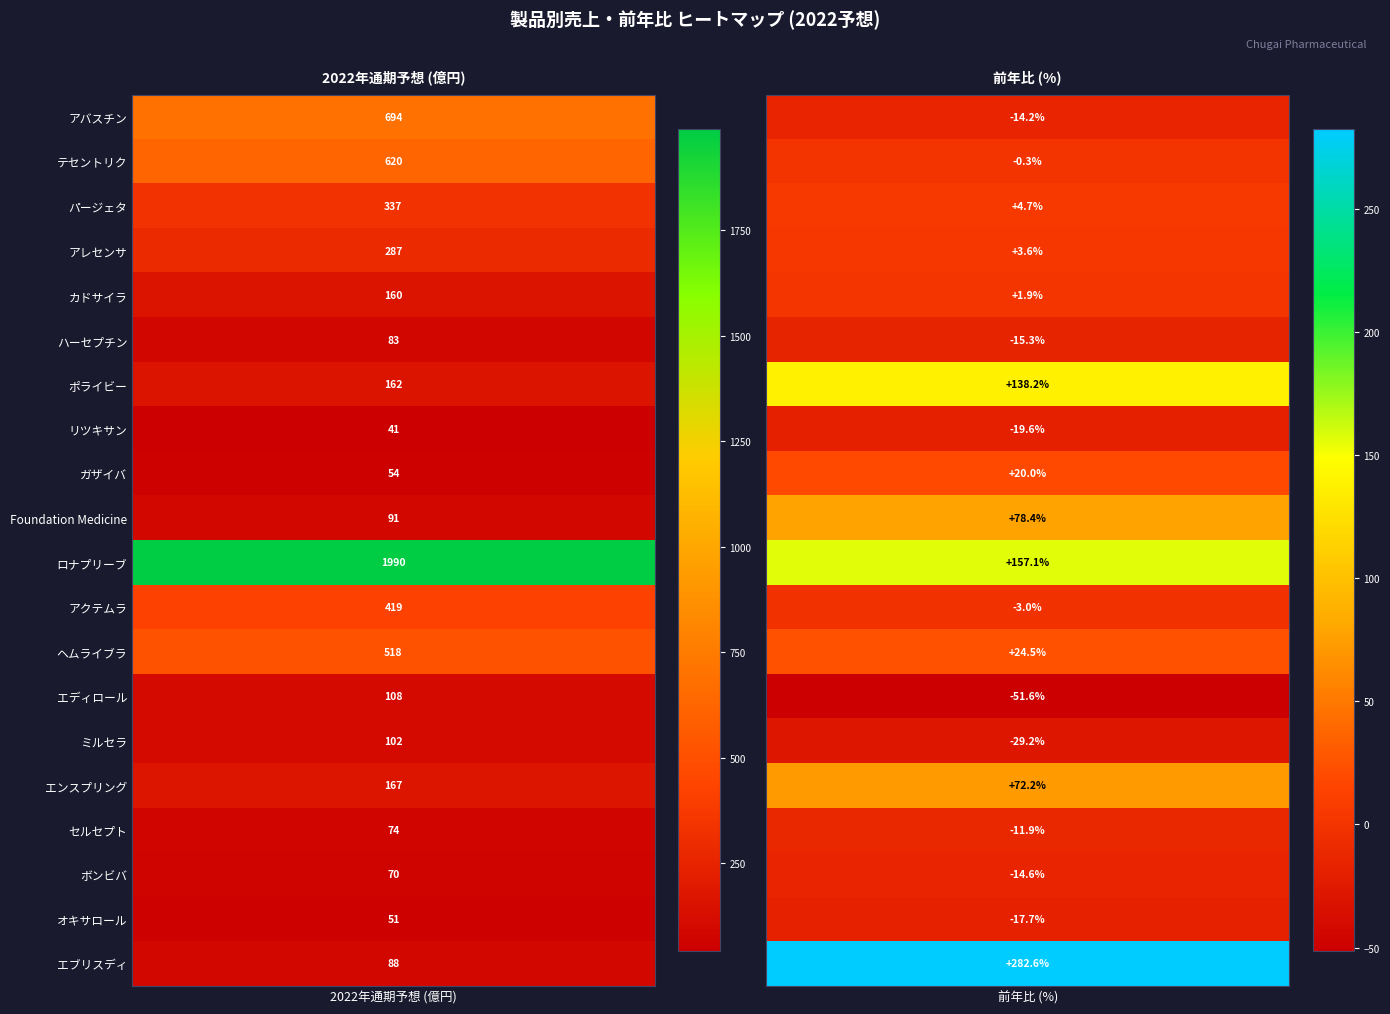

Rank the categories by ハーセプチン value from highest to lowest.

0, 1